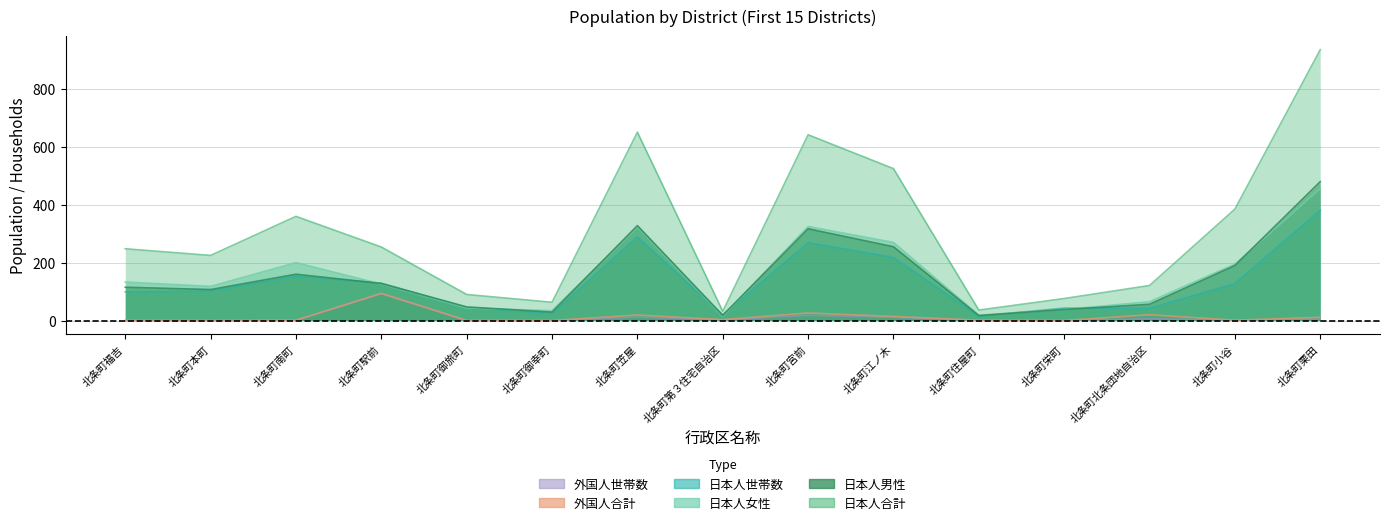

Reading left to right, what are all the values shown in this chart?

日本人合計: 248	225	360	254	90	63	651	32	642	525	36	76	121	385	936
日本人男性: 115	107	160	128	47	29	328	18	317	255	17	38	56	190	480
日本人女性: 133	118	200	126	43	34	323	14	325	270	19	38	65	195	456
日本人世帯数: 99	102	153	129	44	24	289	19	269	218	15	43	42	128	381
外国人合計: 0	0	1	94	0	0	19	3	26	14	1	0	20	1	11
外国人世帯数: 0	0	1	92	0	0	12	2	18	11	1	0	6	1	5